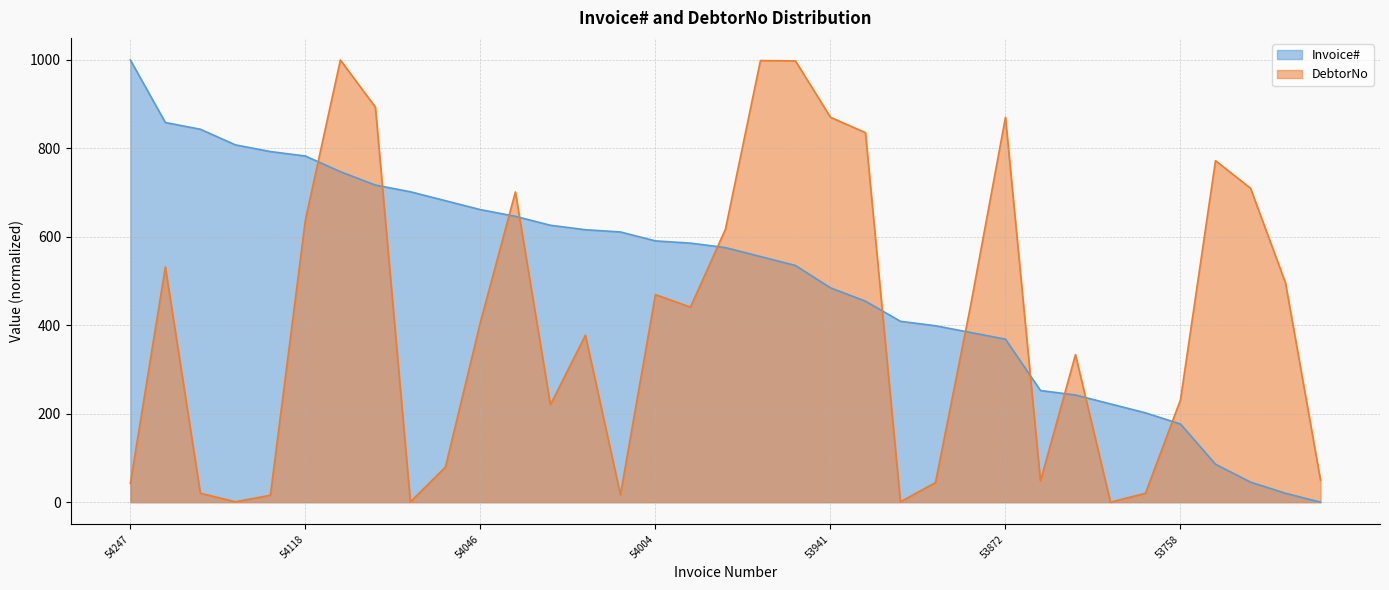

Rank the series at 53803 from highest to lowest value.

Invoice#, DebtorNo